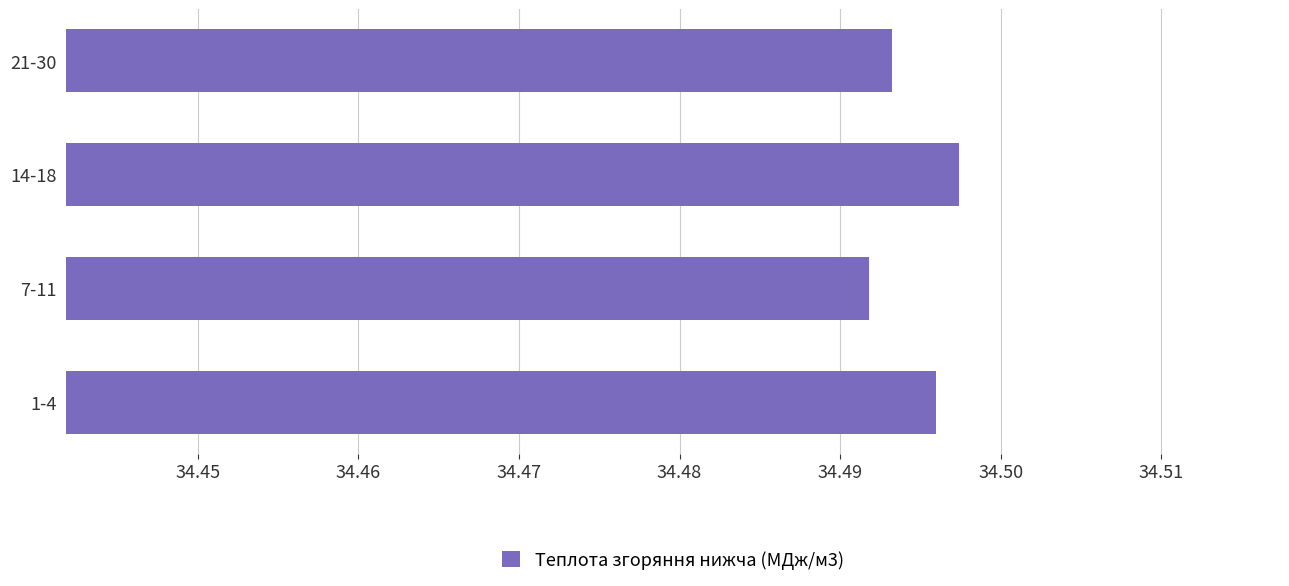

What is the sum of all values?

138.0